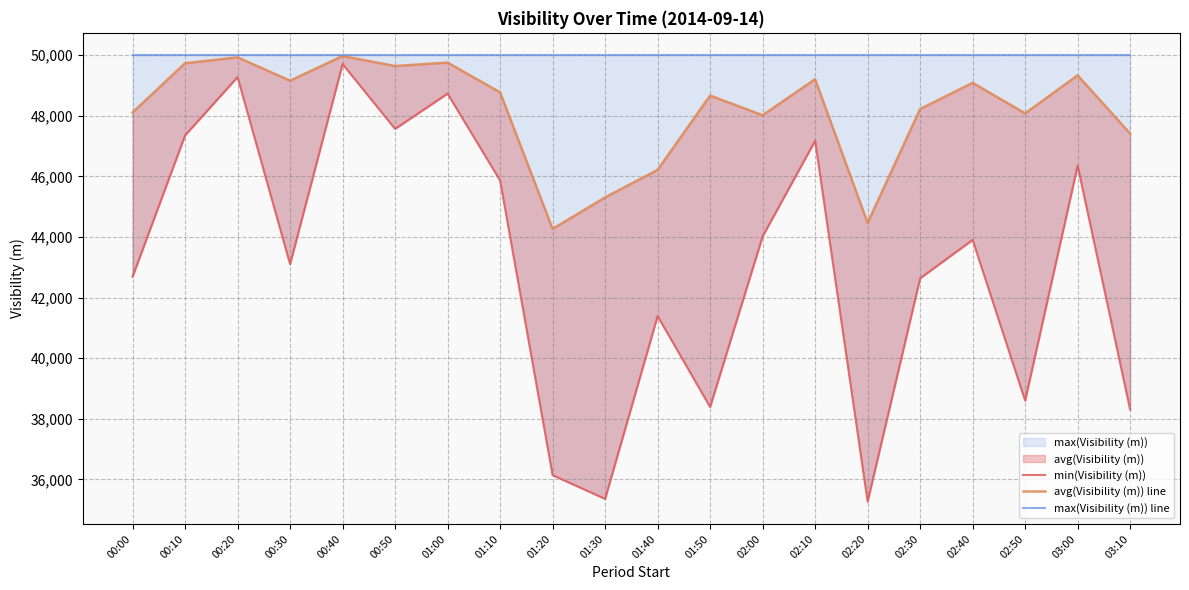

Reading left to right, list all the values displayed in this chart.

min(Visibility (m)): 00:00=42688	00:10=47353	00:20=49278	00:30=43101	00:40=49708	00:50=47568	01:00=48732	01:10=45864	01:20=36138	01:30=35355	01:40=41389	01:50=38388	02:00=44021	02:10=47176	02:20=35264	02:30=42636	02:40=43903	02:50=38598	03:00=46354	03:10=38300
avg(Visibility (m)) line: 00:00=48108	00:10=49735	00:20=49928	00:30=49159	00:40=49971	00:50=49642	01:00=49754	01:10=48773	01:20=44265	01:30=45305	01:40=46214	01:50=48667	02:00=48017	02:10=49206	02:20=44462	02:30=48221	02:40=49087	02:50=48079	03:00=49334	03:10=47412
max(Visibility (m)) line: 00:00=50000	00:10=50000	00:20=50000	00:30=50000	00:40=50000	00:50=50000	01:00=50000	01:10=50000	01:20=50000	01:30=50000	01:40=50000	01:50=50000	02:00=50000	02:10=50000	02:20=50000	02:30=50000	02:40=50000	02:50=50000	03:00=50000	03:10=50000